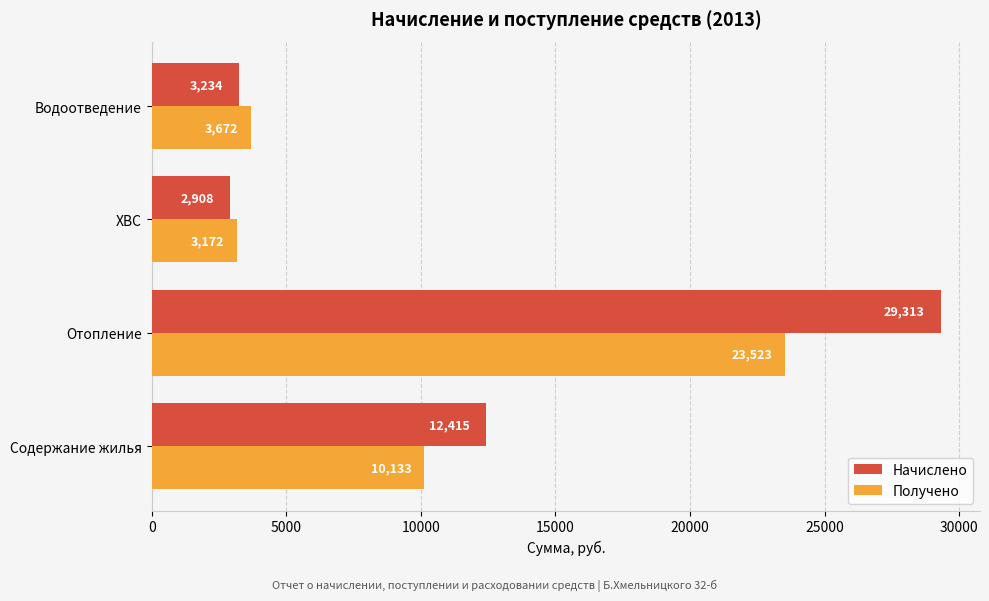

What is the difference between the second highest and second lowest values in the Получено series?

6461.0